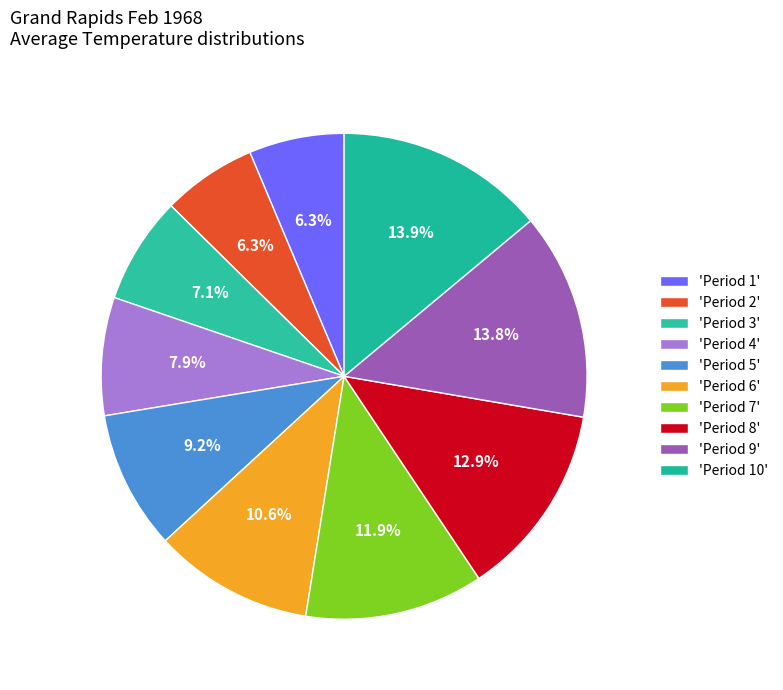

Rank the categories by value from lowest to highest.

Period 2, Period 1, Period 3, Period 4, Period 5, Period 6, Period 7, Period 8, Period 9, Period 10